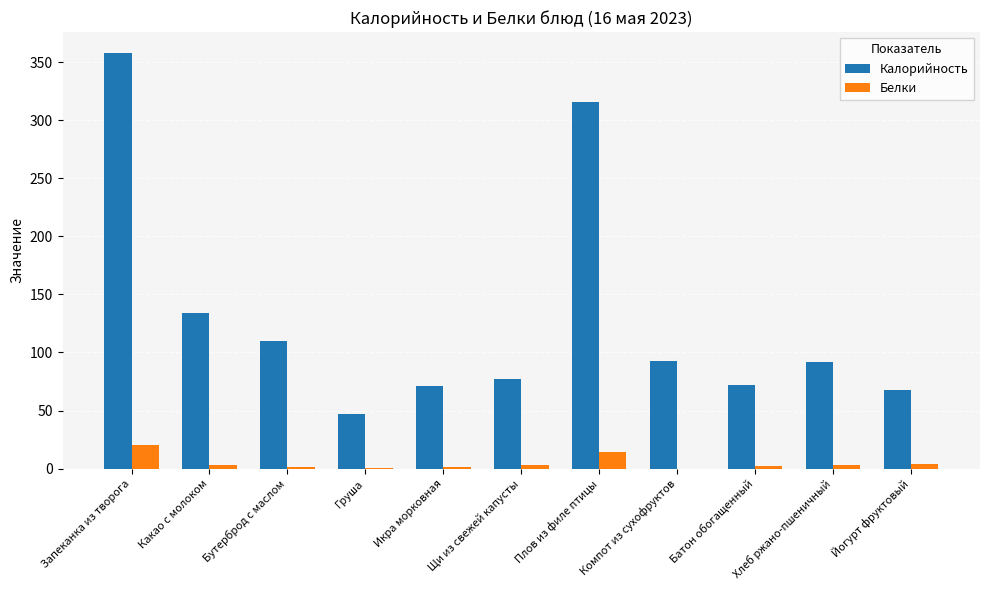

What is the sum of all Белки values?

51.6